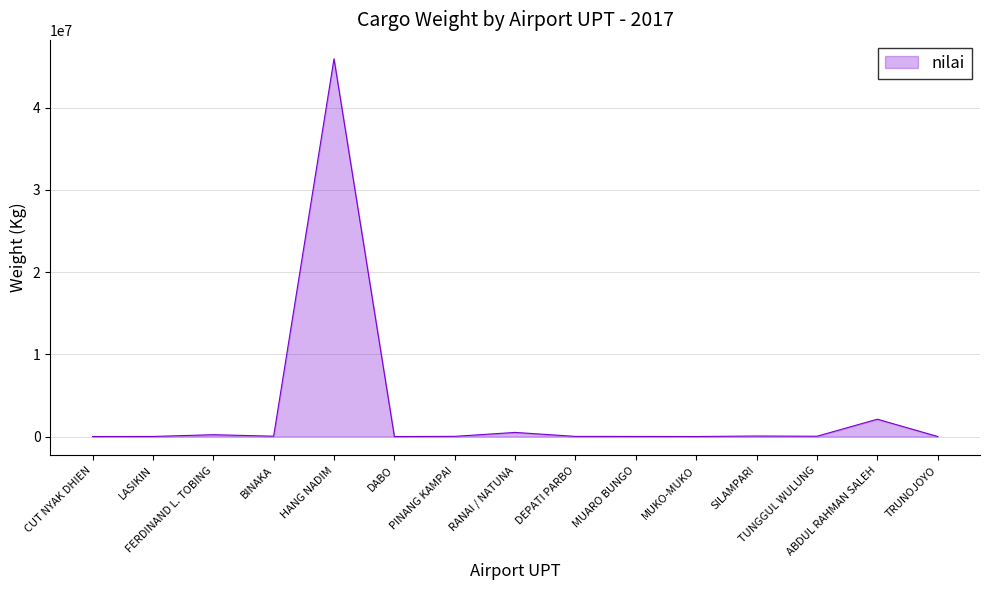

What is the maximum value shown in the chart?

45954381